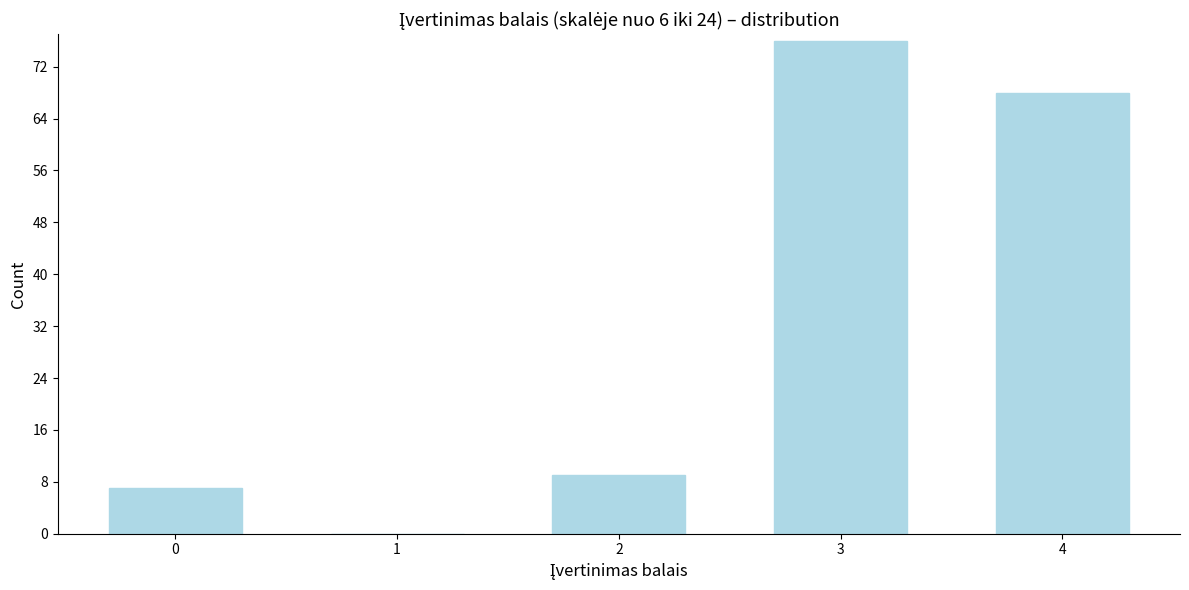

Reading left to right, list all the values displayed in this chart.

0=7	1=0	2=9	3=76	4=68